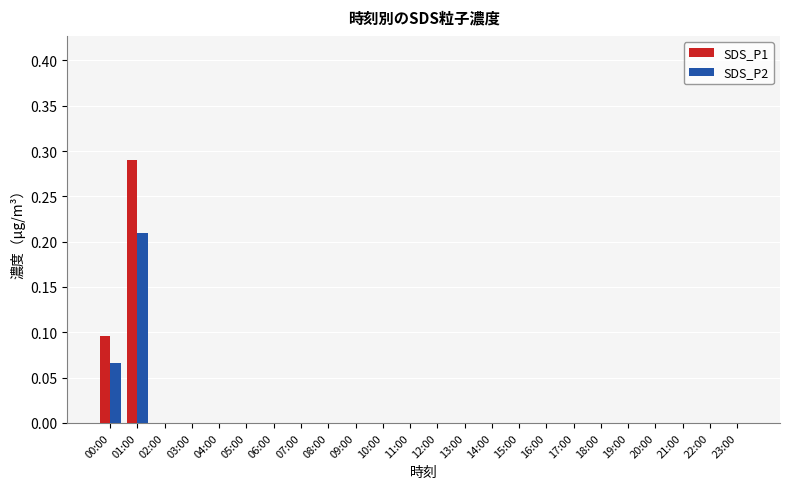

Is it true that SDS_P2 equals 0.0 at 05:00?

True